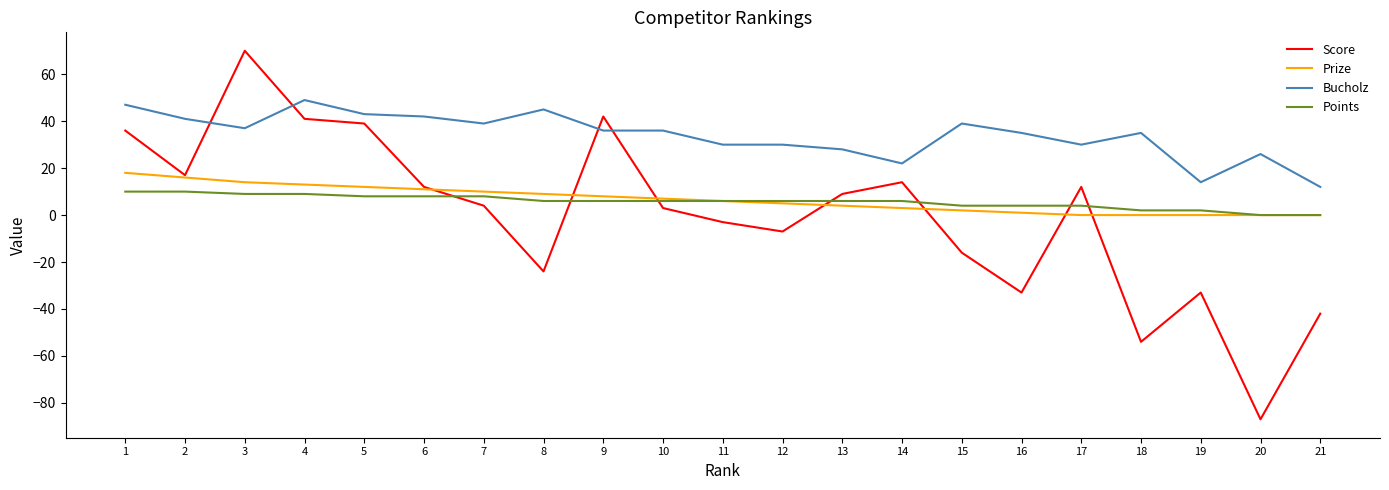

True or false: Points and Bucholz cross at least once.

False